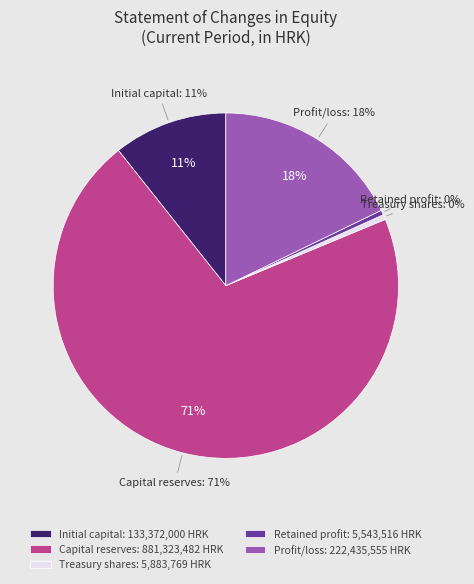

Rank the categories by value from highest to lowest.

Capital reserves, Profit/loss for the period, Initial (subscribed) capital, Treasury shares, Retained profit